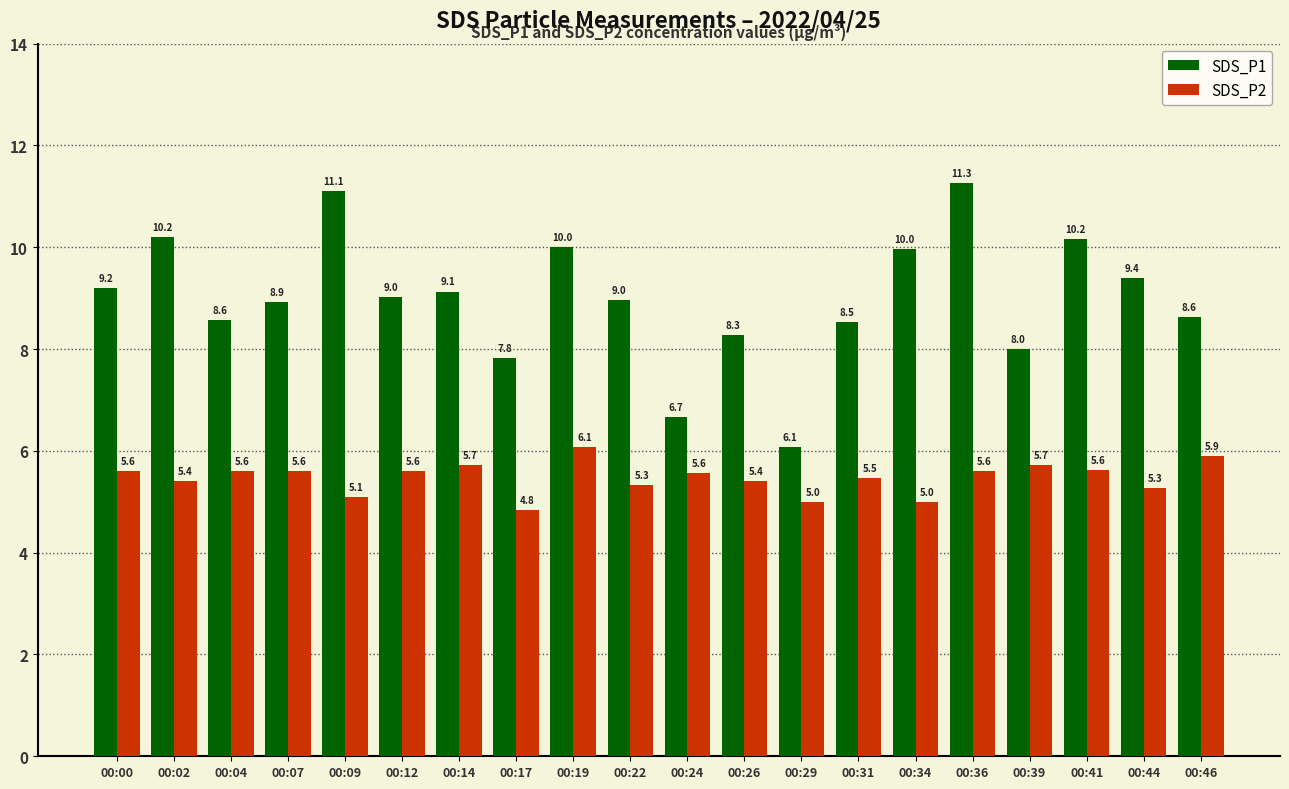

Which series has the largest range (max minus min)?

SDS_P1